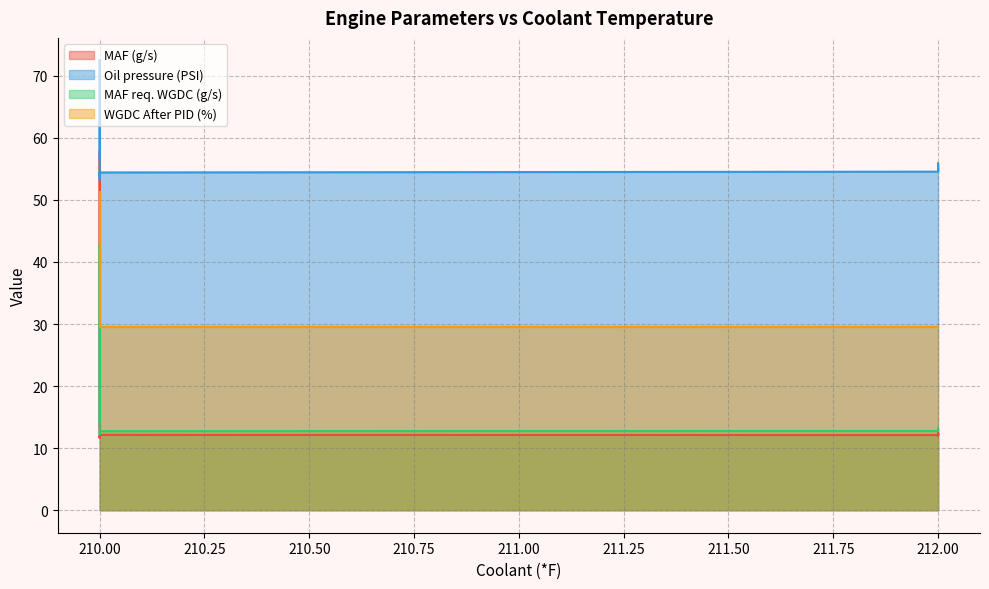

What is the total value across all series at 212.00?

111.0